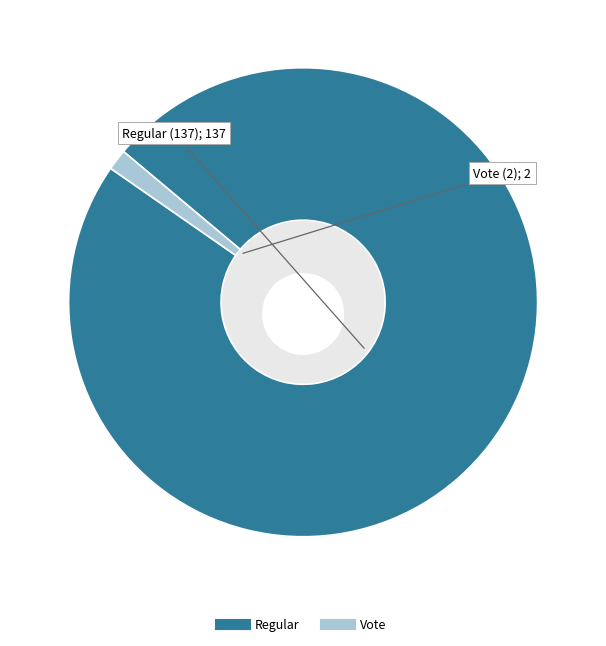

What percentage is the Regular (137) slice, to the nearest percent?

99%